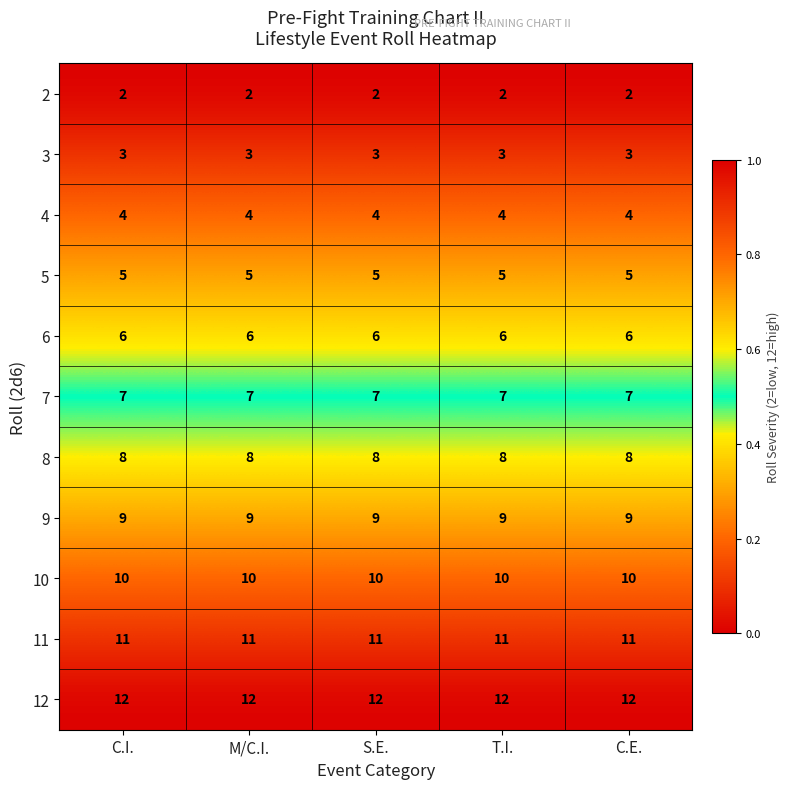

What is the total value across all series at S.E.?

77